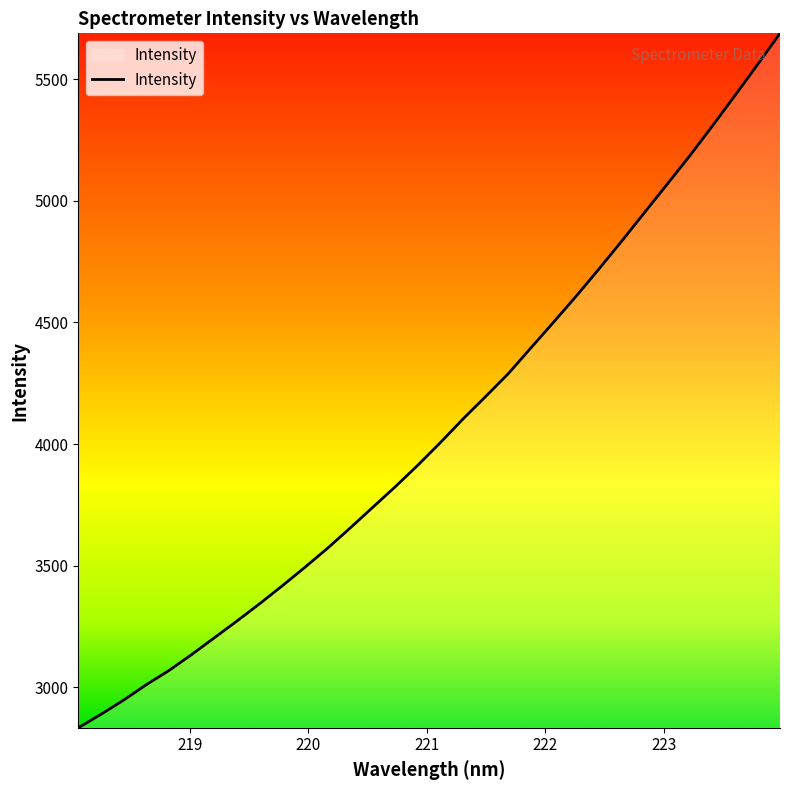

What is the minimum value shown in the chart?

2833.5